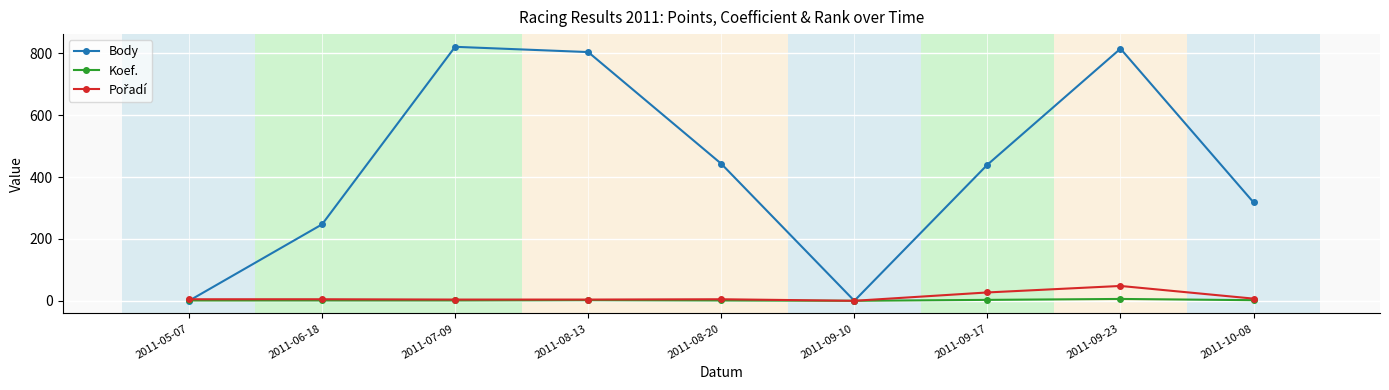

What is the sum of the Body values at 2011-09-17 and 2011-08-13?

1244